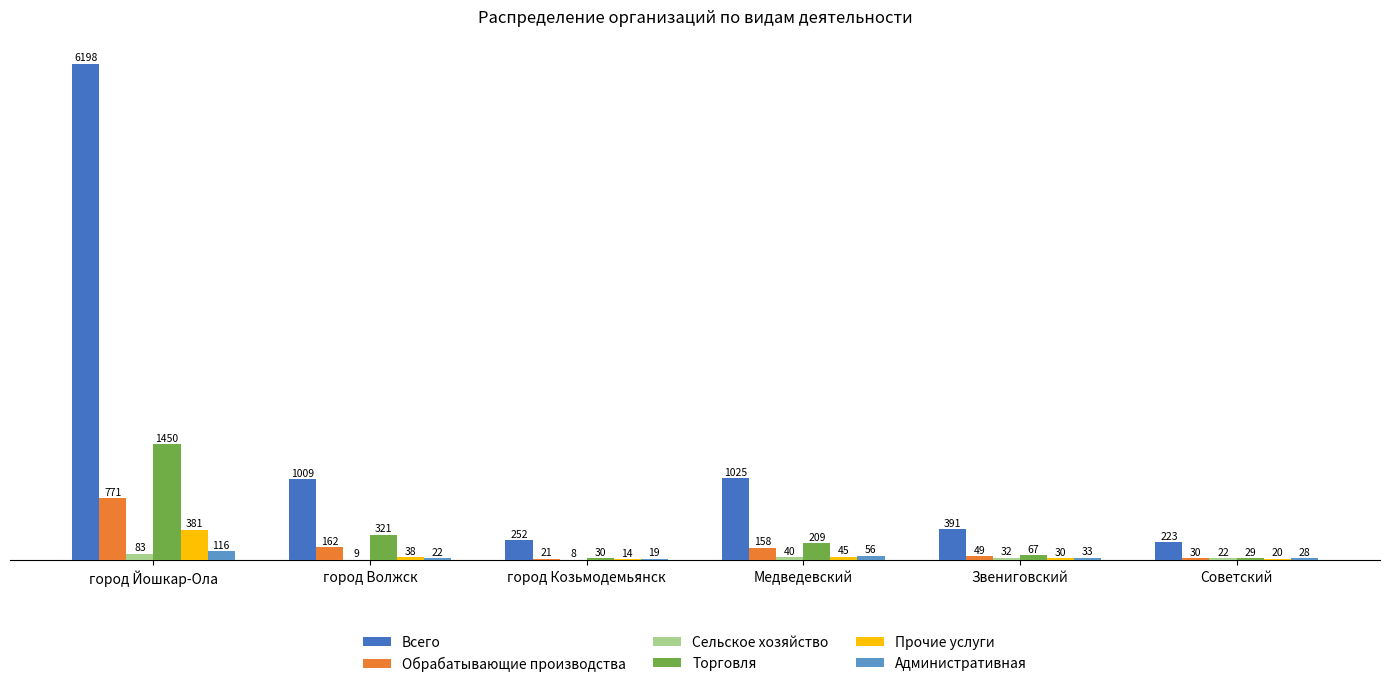

How many data points does each series have?

6